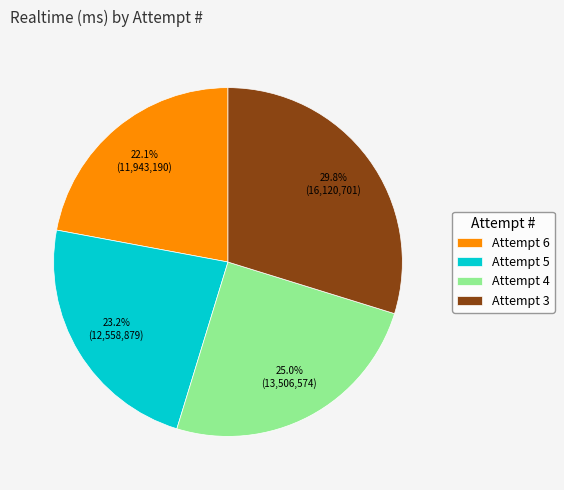

The Attempt 6 slice represents 16% of the pie. True or false?

False